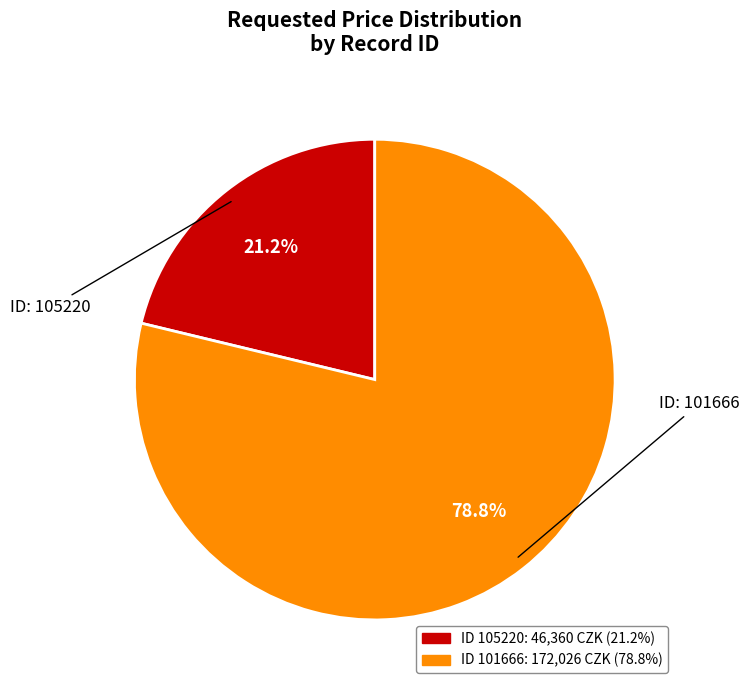

To the nearest percent, what is the difference between the largest and smallest slice percentages?

58%